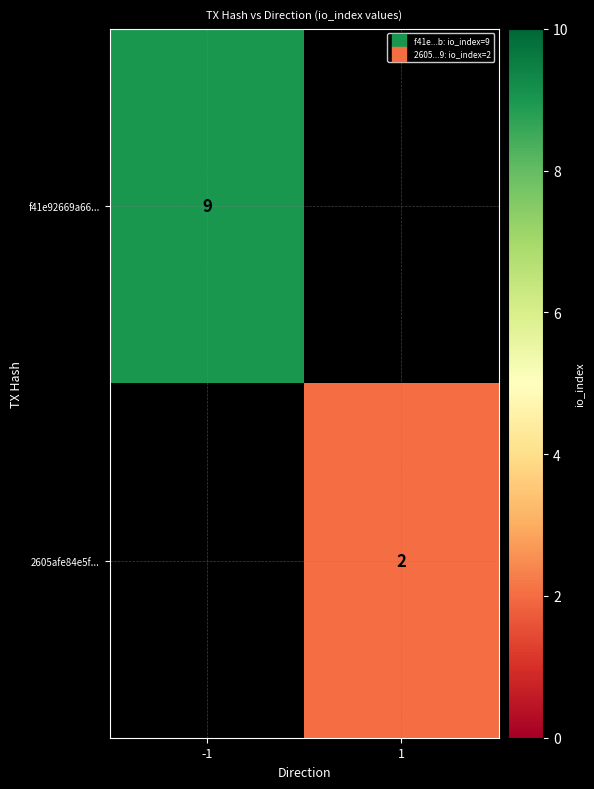

The value of 2605afe84e5f... at -1 is -1. True or false?

False